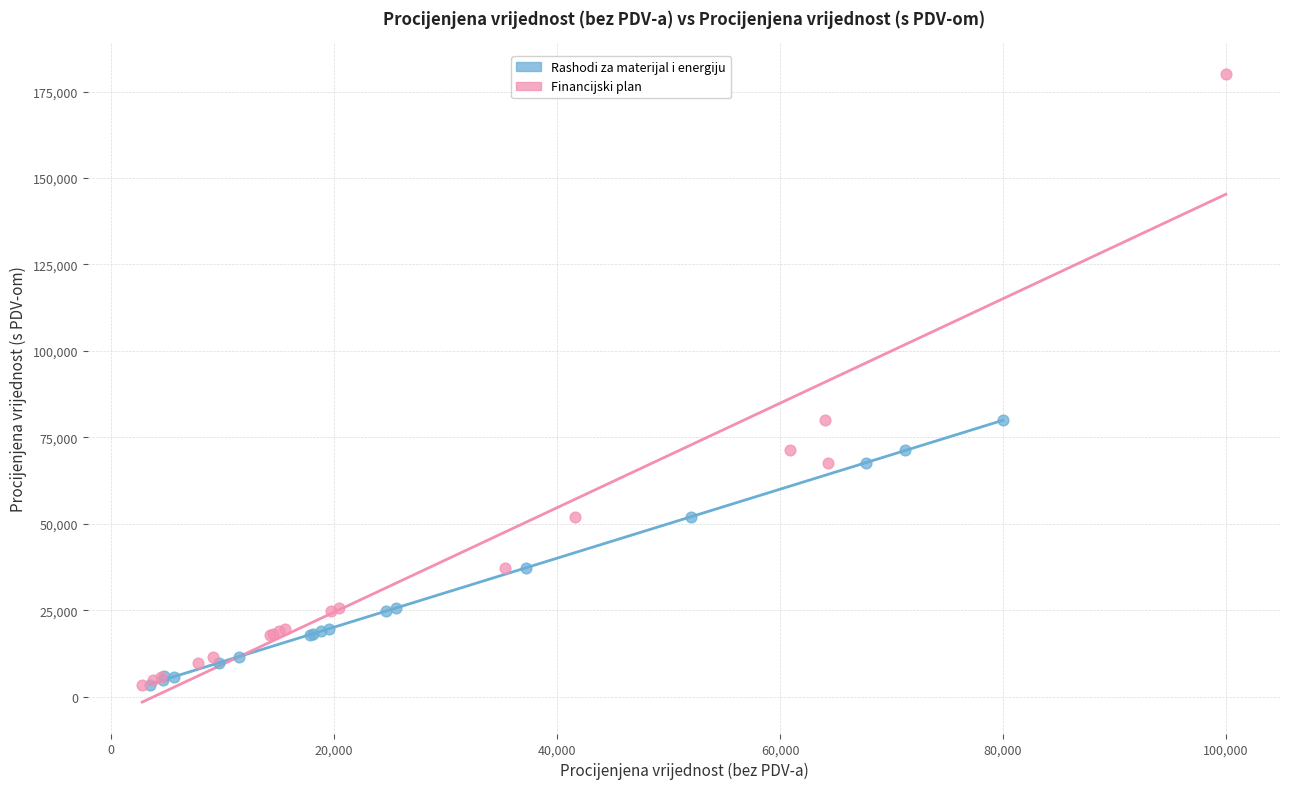

What are all the series names shown in the legend?

Rashodi za materijal i energiju, Financijski plan